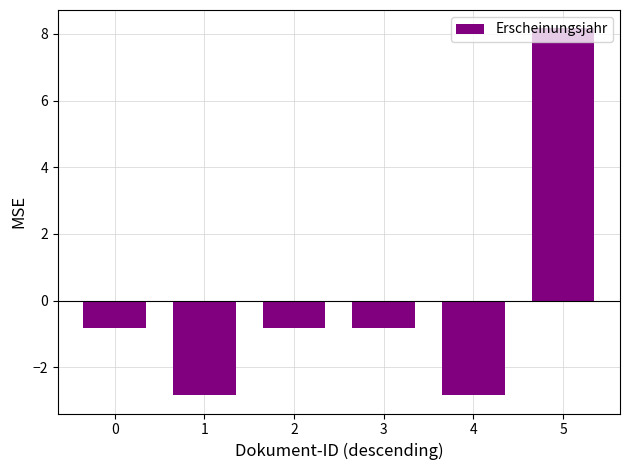

What is the maximum value shown in the chart?

8.2